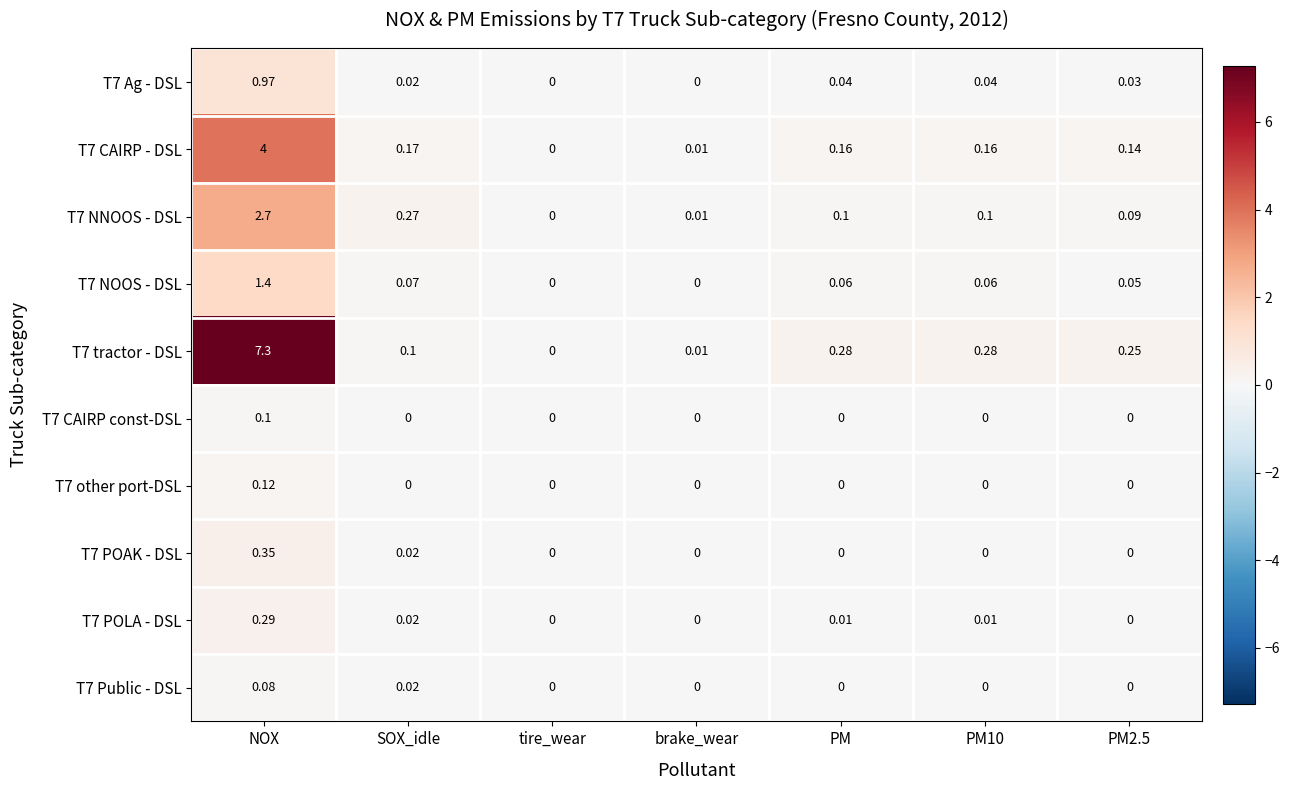

At which category is the sum across all series the highest?

NOX